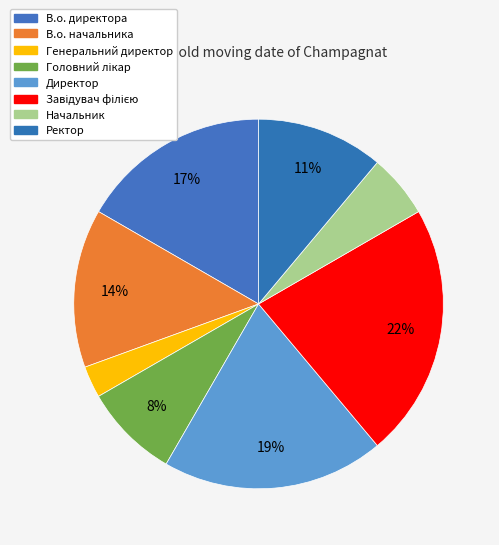

Count the number of slices in the pie.

8